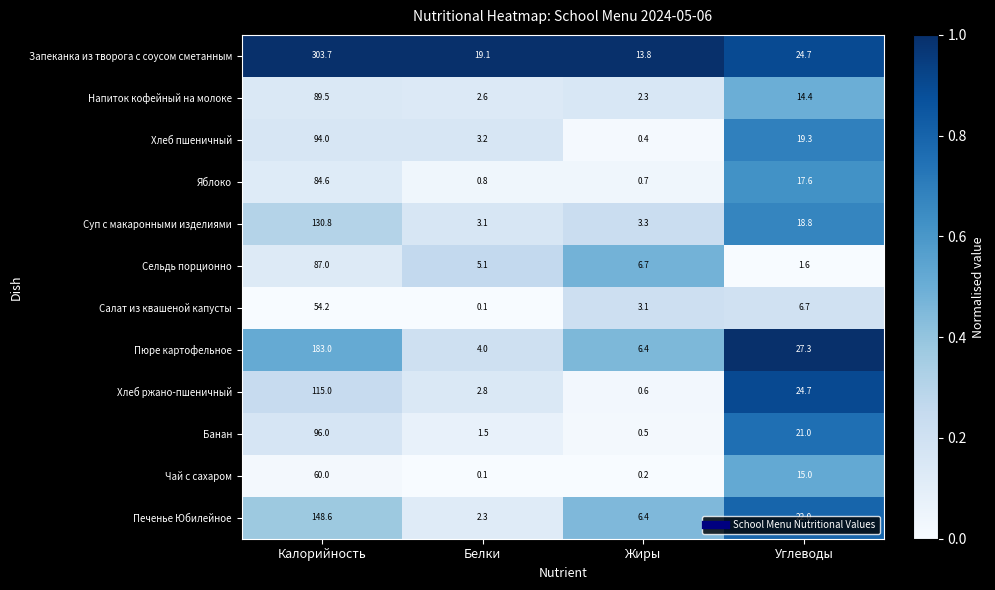

At which category does the chart reach its minimum across all series?

Белки